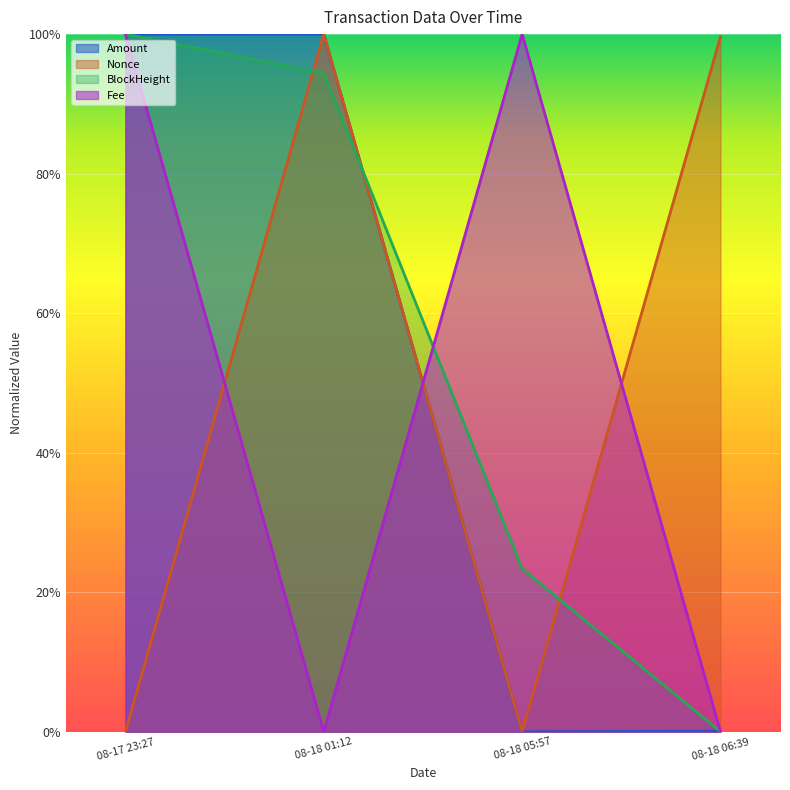

What are all the series names shown in the legend?

Amount, Nonce, BlockHeight, Fee